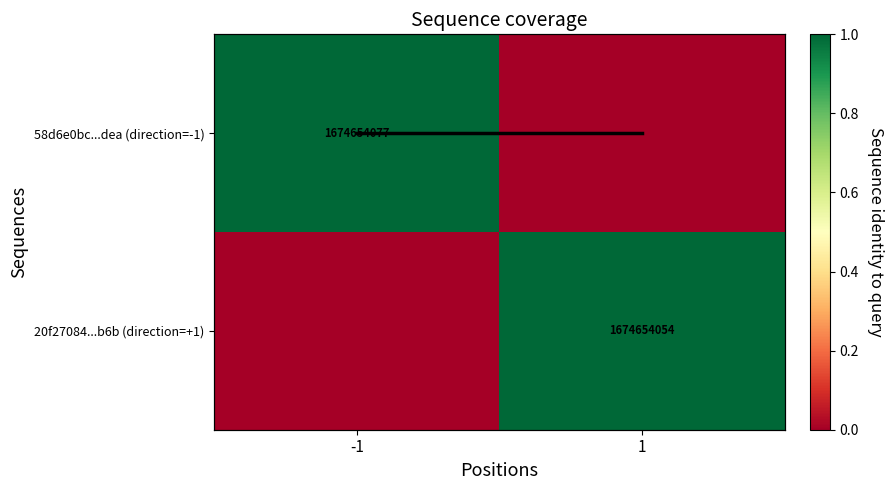

Between -1 and 1, which is larger?

-1